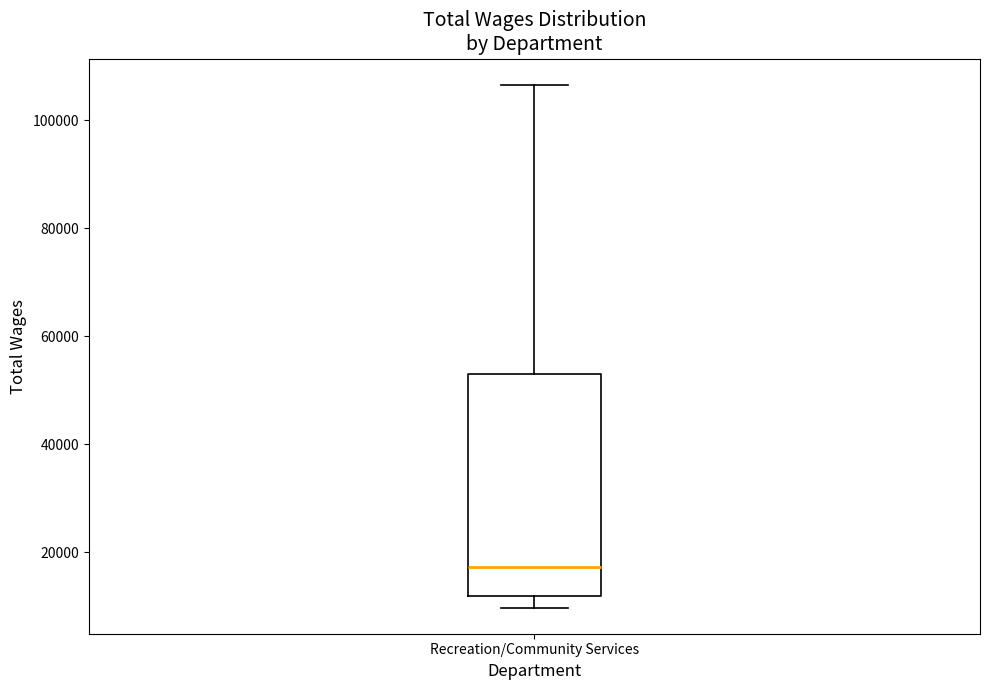

Where does the median line of the box for Recreation/Community Services sit on the y-axis? The values are not printed on the chart, so give them approximately, as read against the axis.

18000